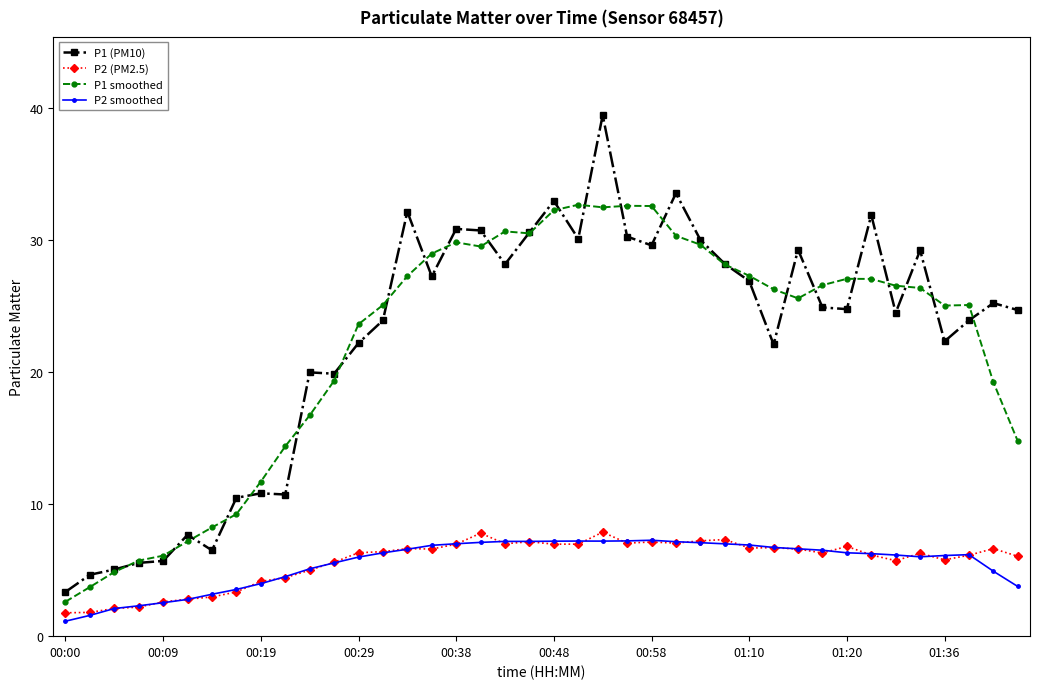

What is the average value of the P1 smoothed series?

22.1